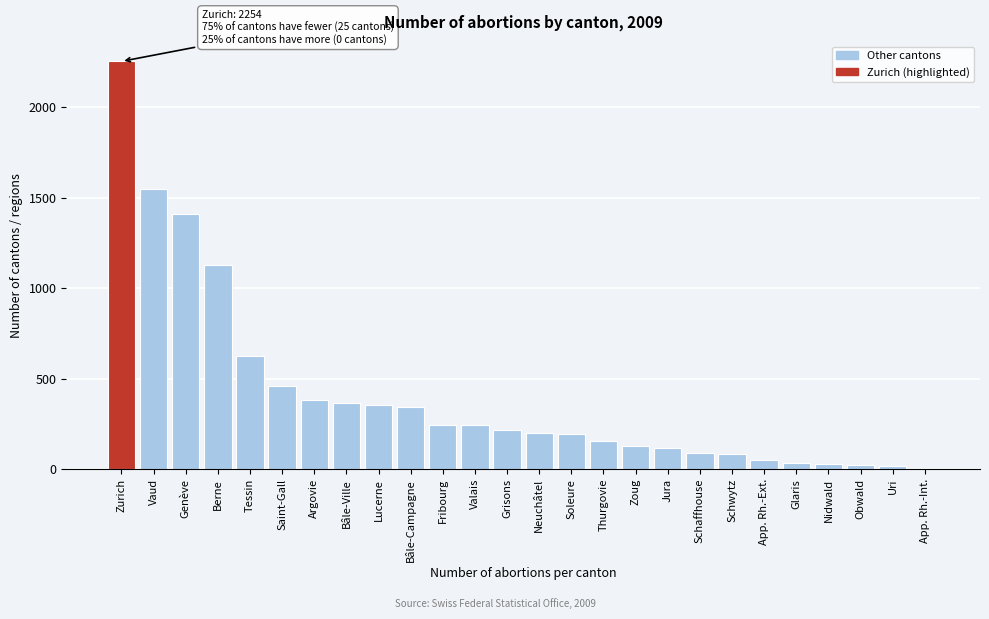

The value at Lucerne is 356. True or false?

True